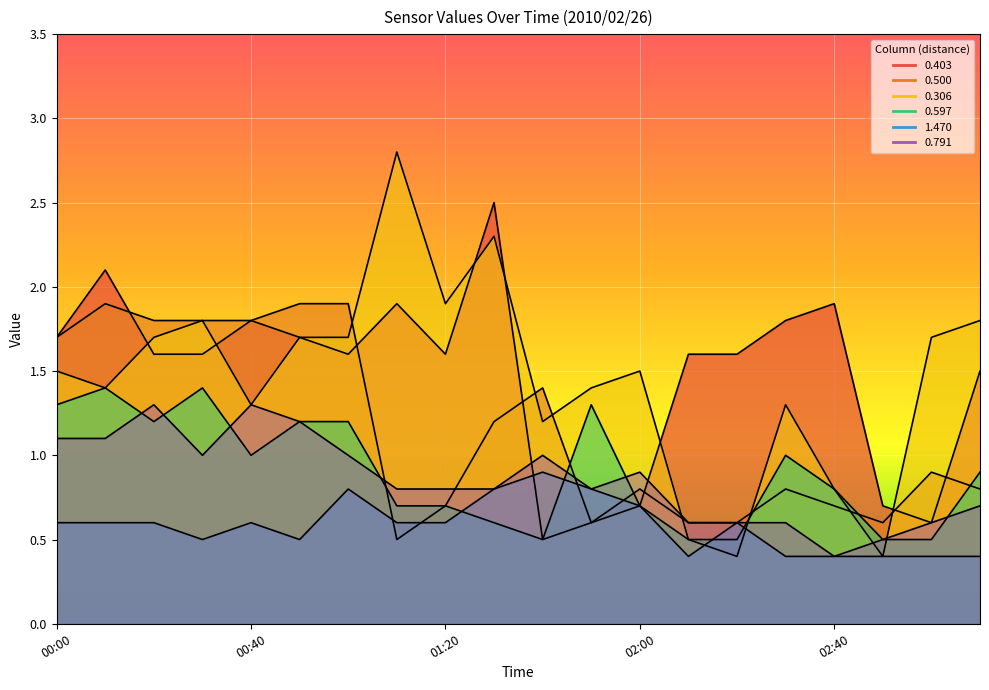

How many series are shown in this chart?

6